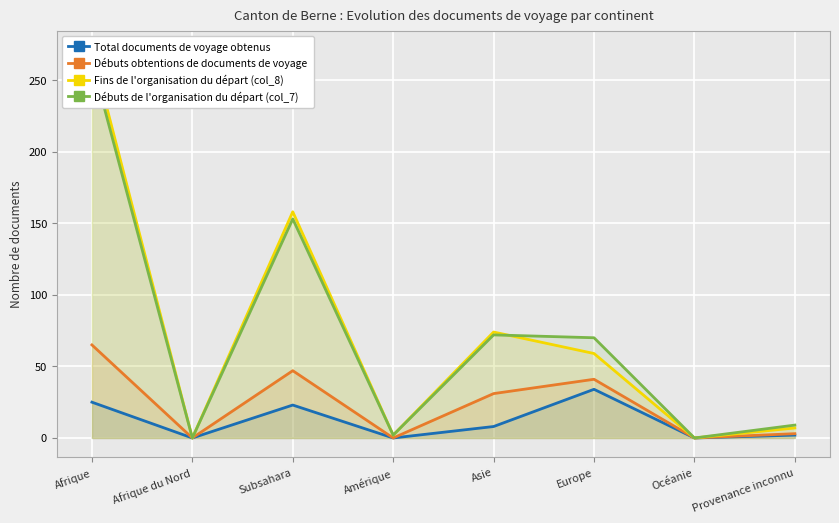

What position from the right is Océanie?

2